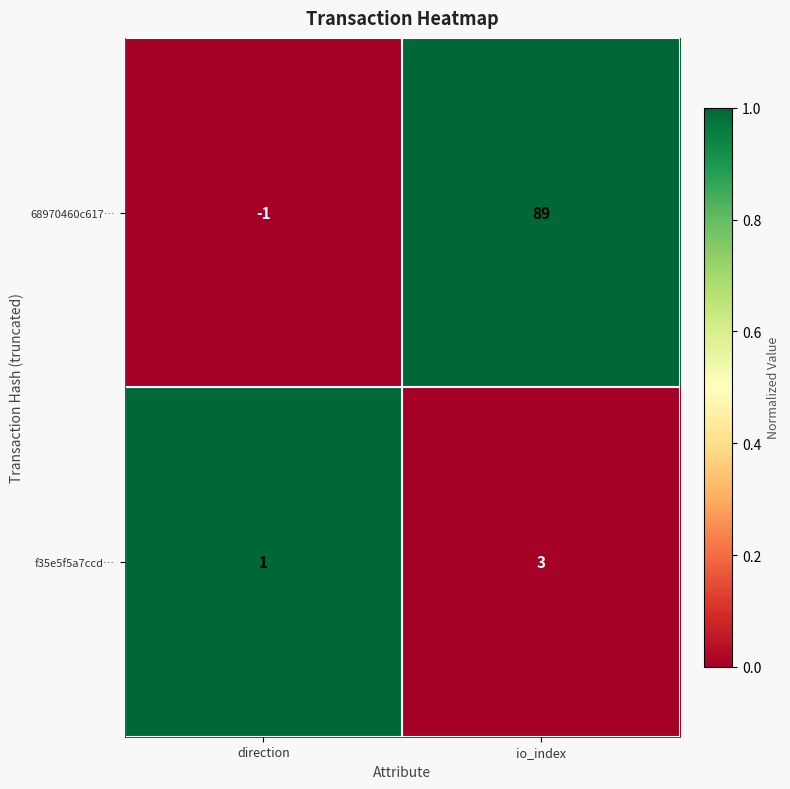

What is the difference between the maximum and minimum values in the 68970460c617… series?

90